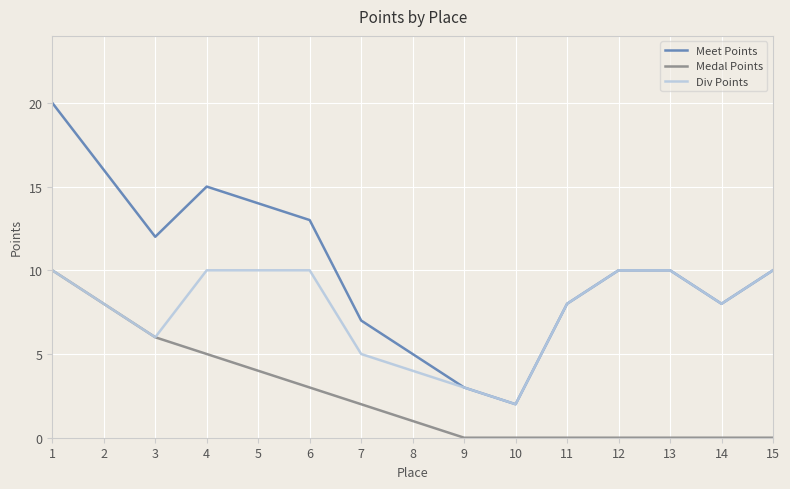

What is the approximate value of Div Points at 11?

8